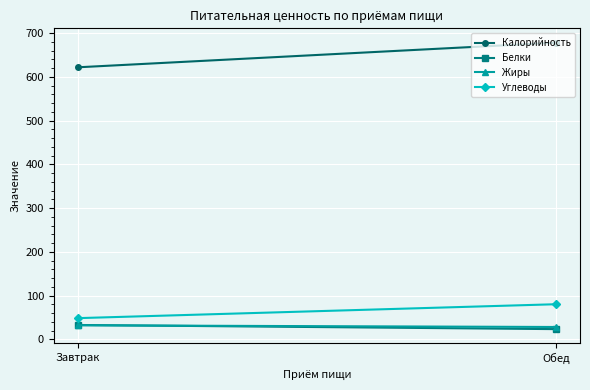

Which category has the highest value in the Жиры series?

Завтрак